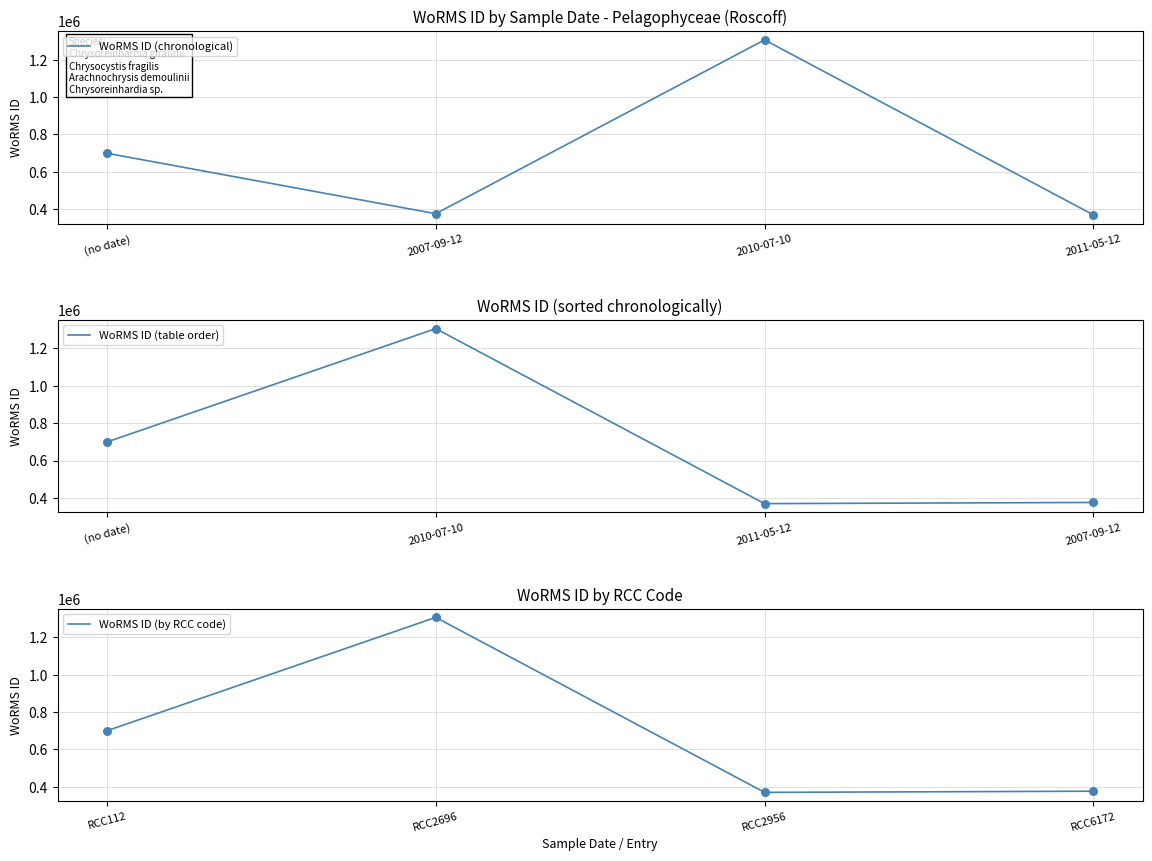

The value of WoRMS ID (chronological) at 2010-07-10 is 1306228. True or false?

True